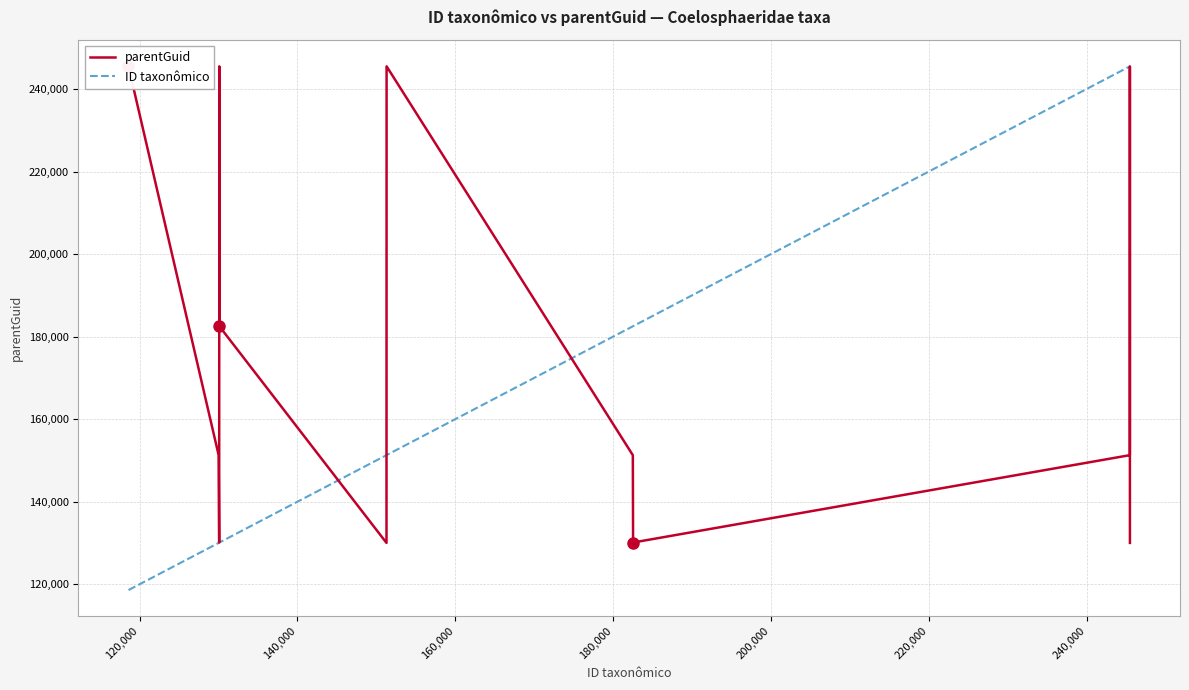

What is the label of the 9th point from the right?

200,000